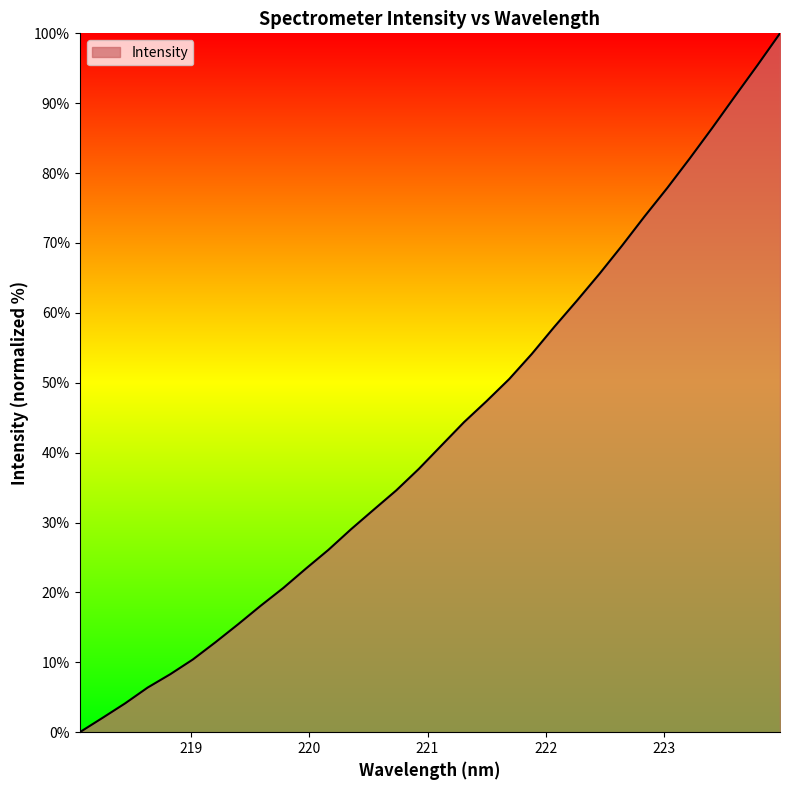

List the labels in order of value, smallest first.

218.0596, 218.2508, 218.442, 218.6332, 218.8244, 219.0156, 219.2067, 219.3979, 219.589, 219.7801, 219.9712, 220.1623, 220.3533, 220.5444, 220.7354, 220.9264, 221.1174, 221.3083, 221.4993, 221.6902, 221.8812, 222.0721, 222.263, 222.4538, 222.6447, 222.8355, 223.0264, 223.2172, 223.408, 223.5987, 223.7895, 223.9802